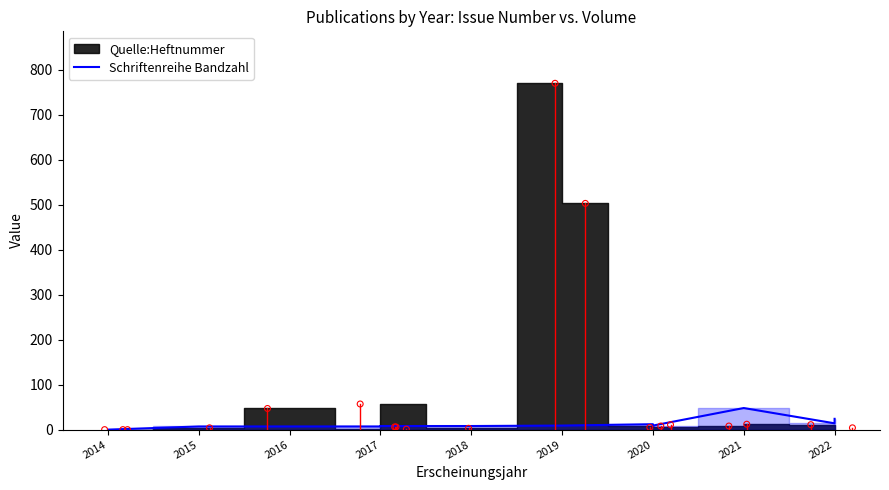

What is the change in value from 2014 to 2015?

+7